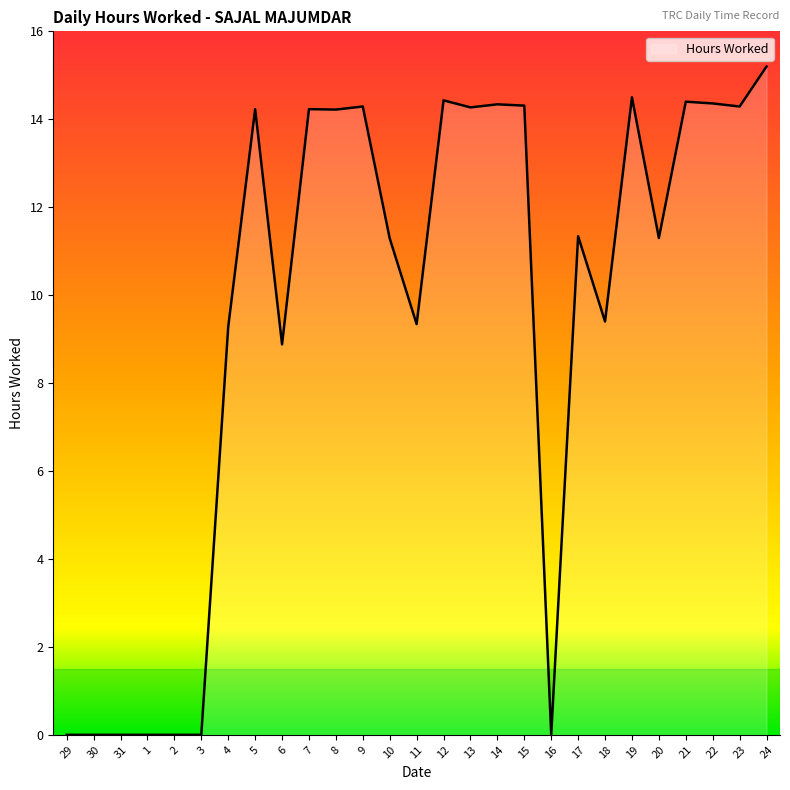

What position from the left is 31?

3